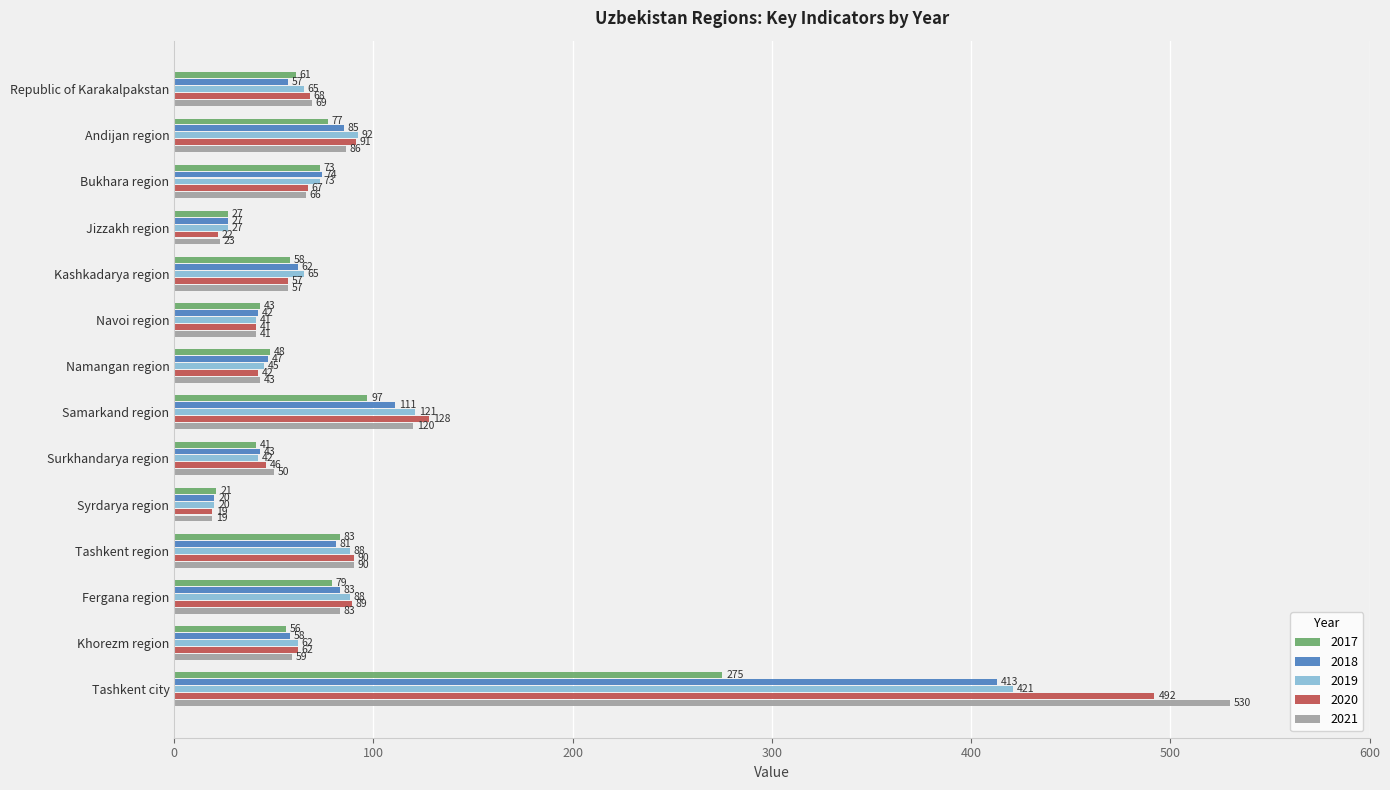

Which series has the largest range (max minus min)?

2021